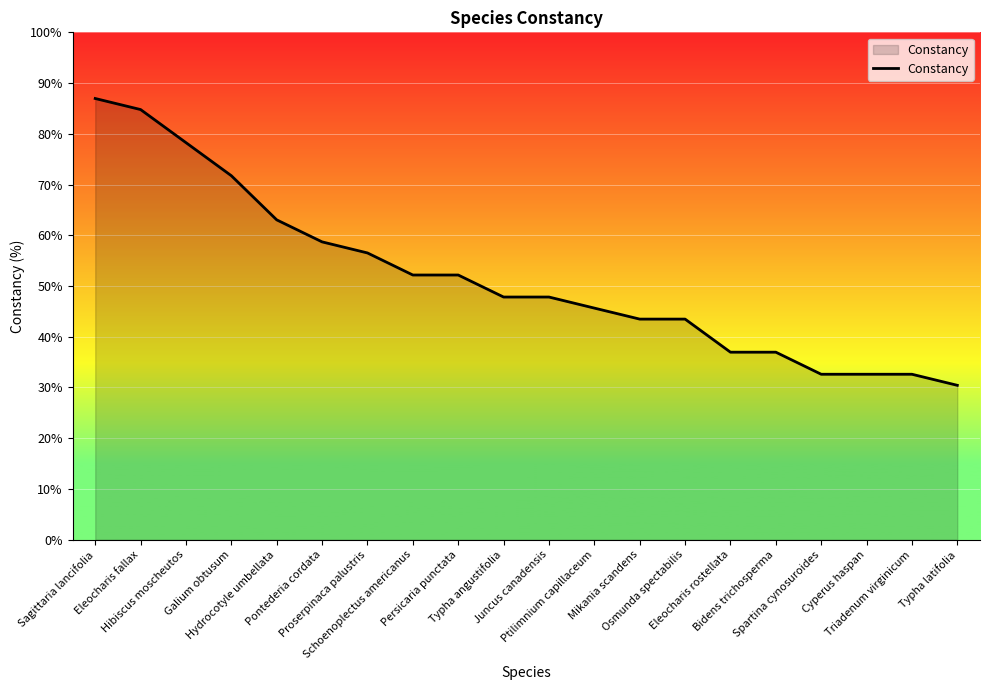

What is the change in value from Typha angustifolia to Spartina cynosuroides?

-15.2